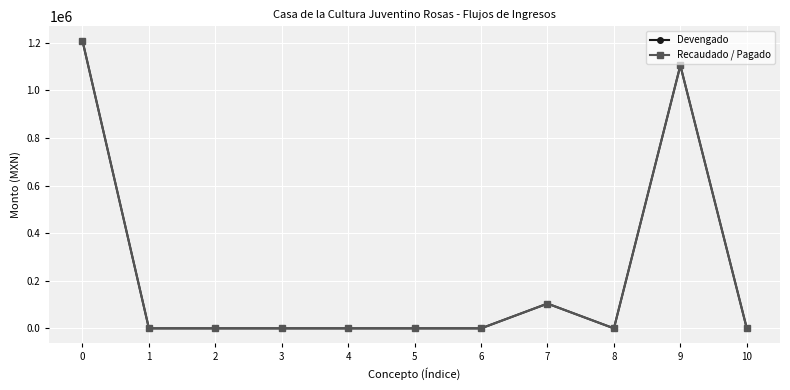

In Recaudado / Pagado, how many points are higher than both neighbors (excluding endpoints)?

2